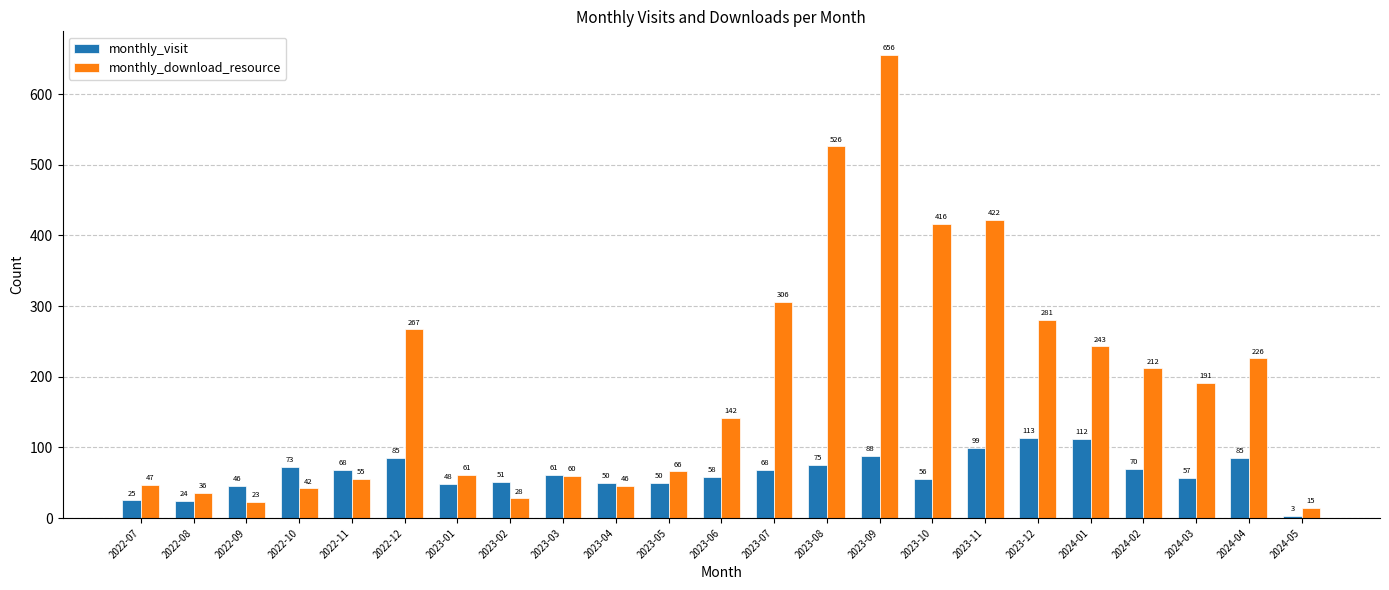

What is the difference between the maximum and minimum values in the monthly_visit series?

110